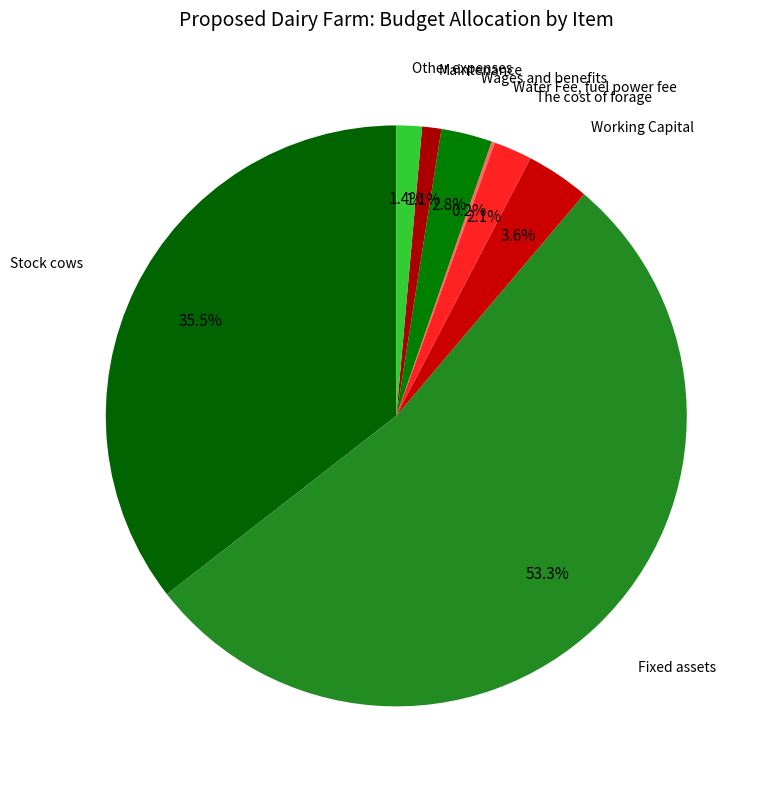

Approximately how many times larger is the value at Maintenance compared to The cost of forage?

0.5